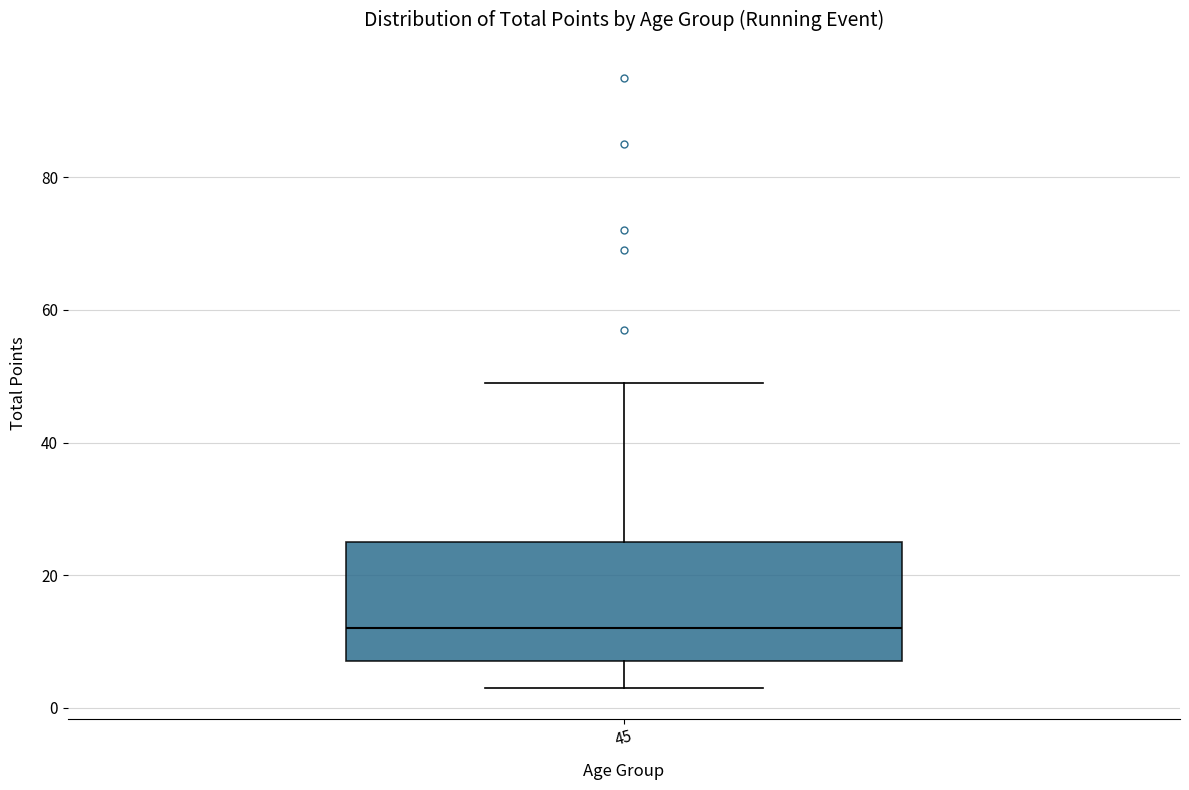

Transcribe this box plot: give where the median line is, the range the box spans, and where the two whiskers end, as read against the y-axis. The values are not printed on the chart, so give them approximately, as read against the axis.

median 12, box 8 to 26, whiskers 4 to 50